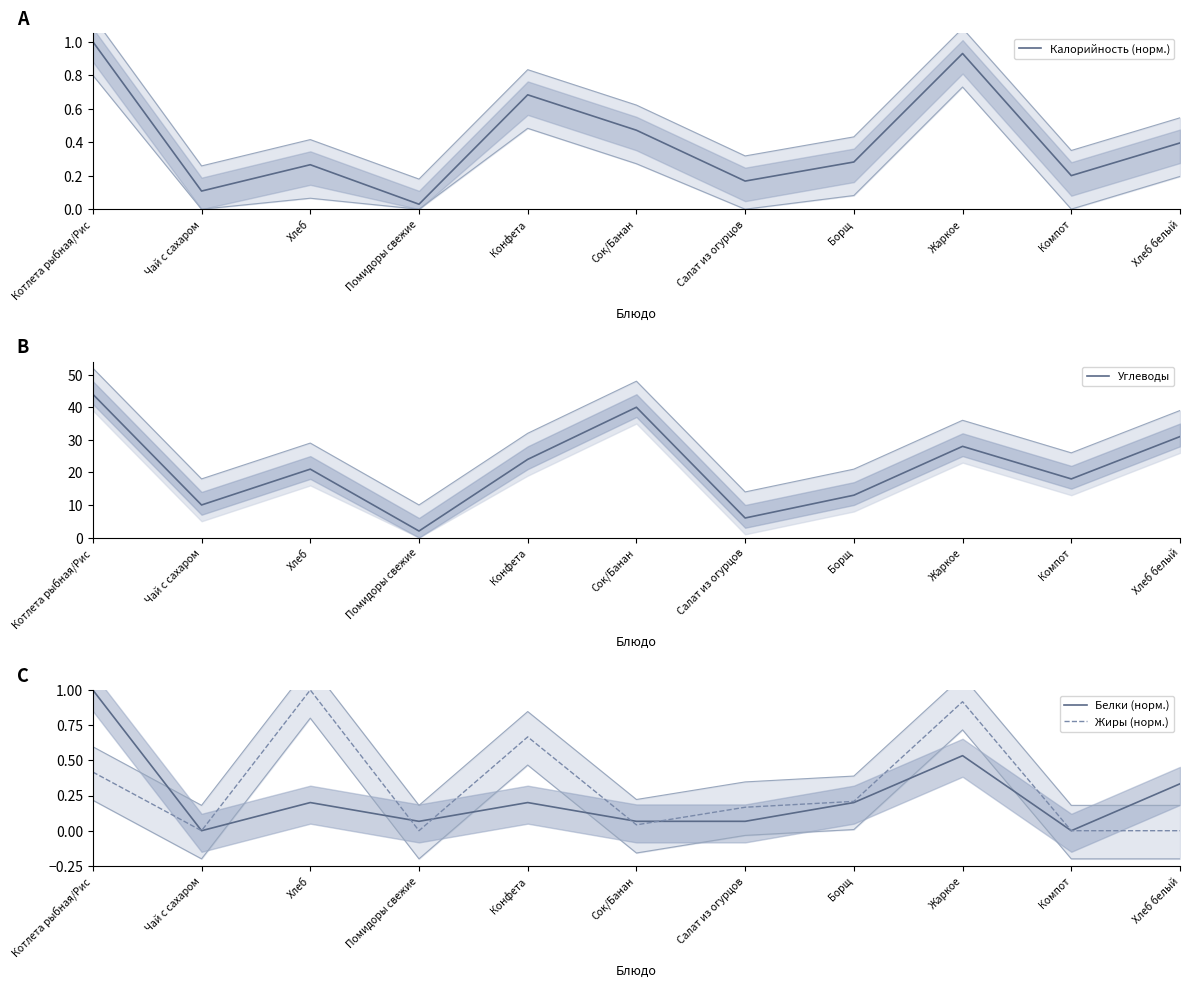

Rank the series by their maximum value, from lowest to highest.

Калорийность (норм.), Белки (норм.), Жиры (норм.), Углеводы